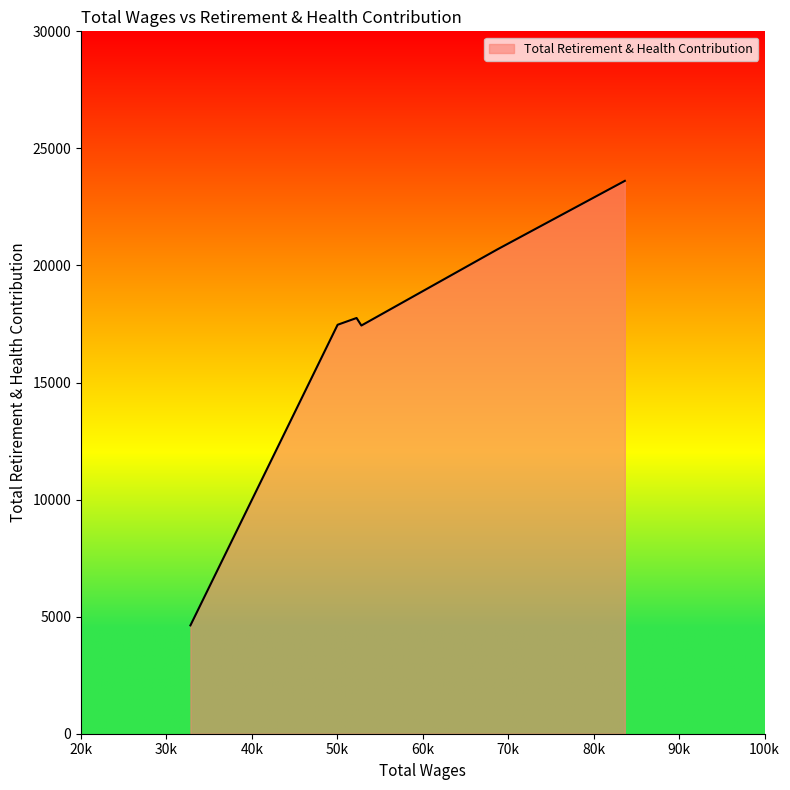

What is the greatest value displayed?

23613